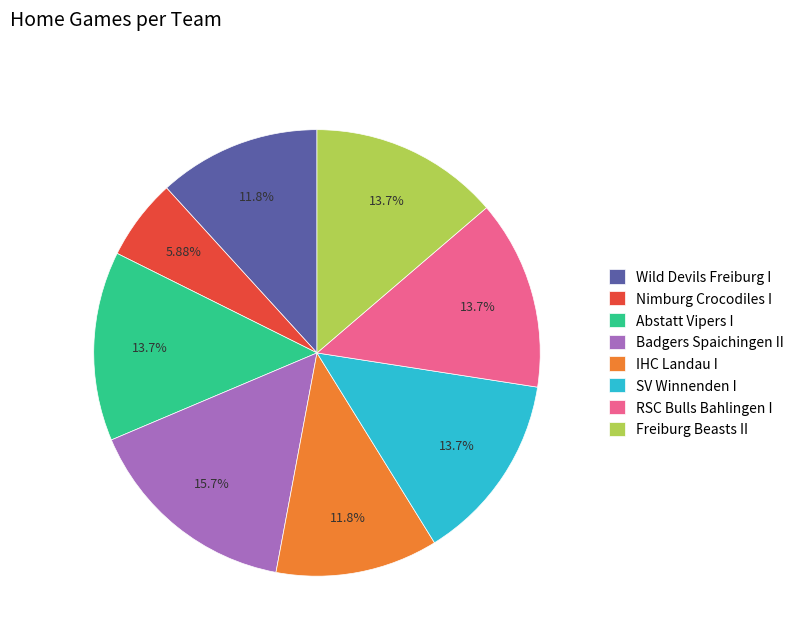

Combined, what portion of the pie is Wild Devils Freiburg I and IHC Landau I?

23.5%